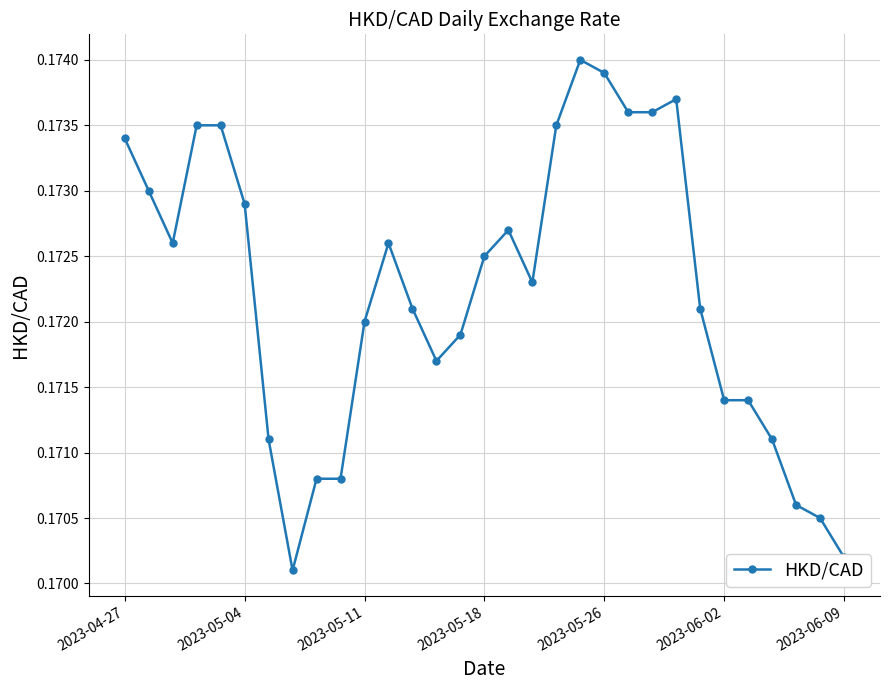

Count the values in the range 0 to 1.

31